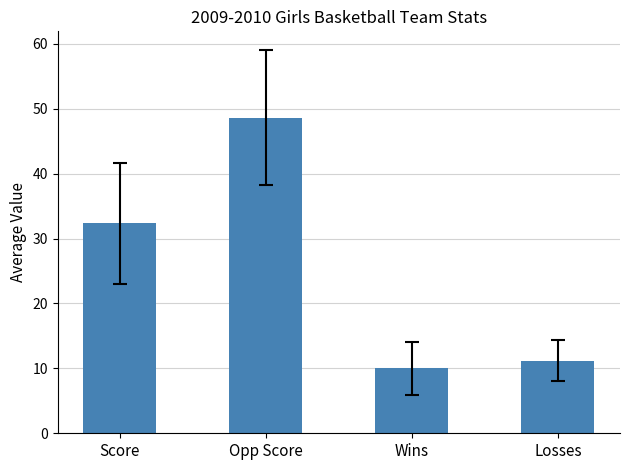

Read the value at Wins.

10.0